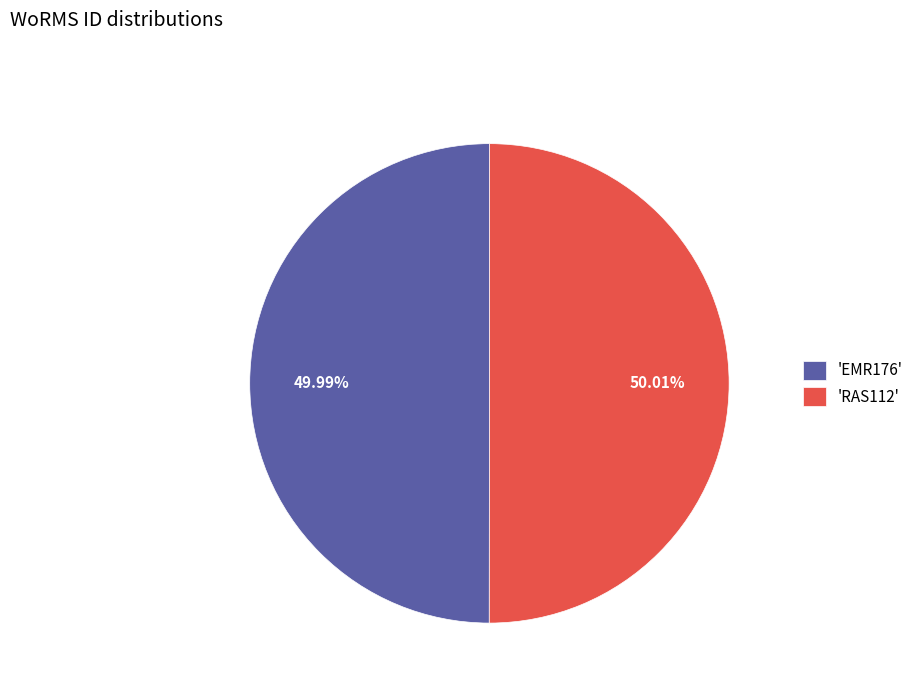

Does any single category account for the majority?

Yes